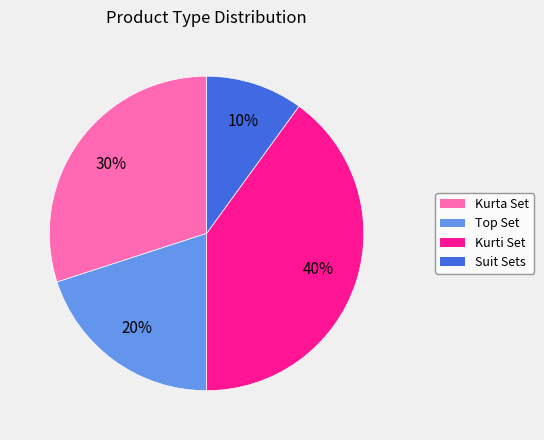

Between Kurta Set and Kurti Set, which is larger?

Kurti Set